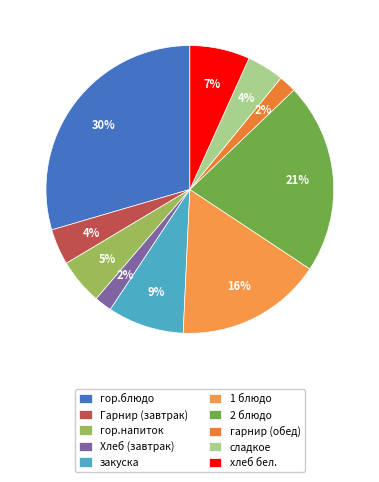

To the nearest percent, what is the combined percentage of закуска and 2 блюдо?

30%